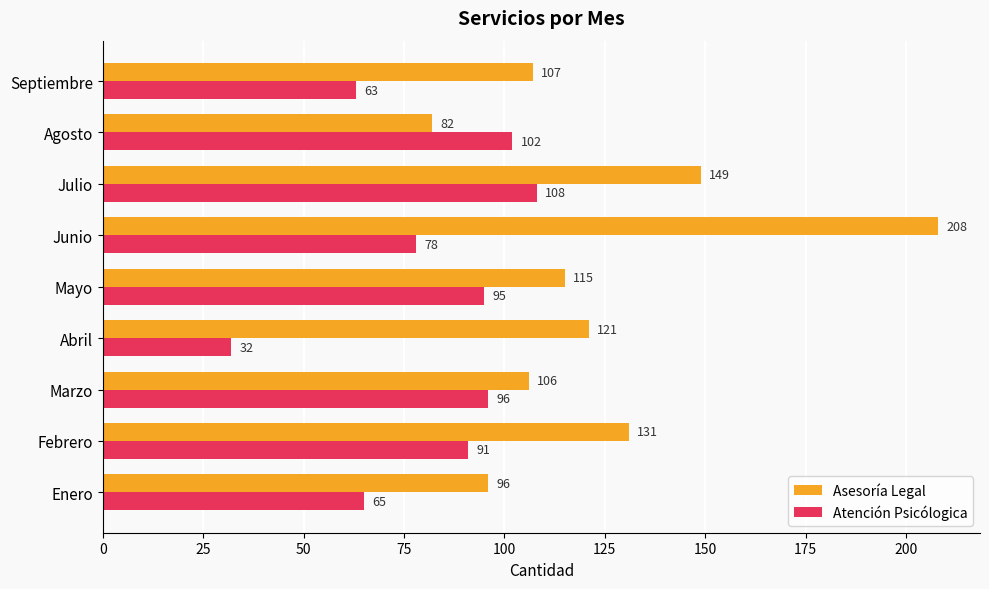

What is the maximum value shown in the chart?

208